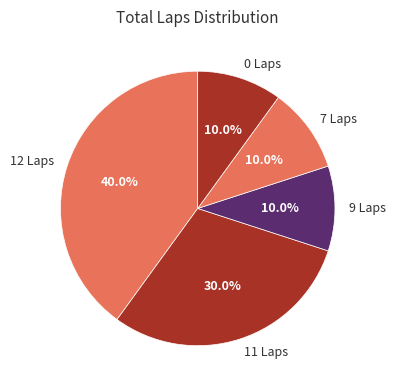

Approximately how many times larger is the value at 12 Laps compared to 11 Laps?

1.3